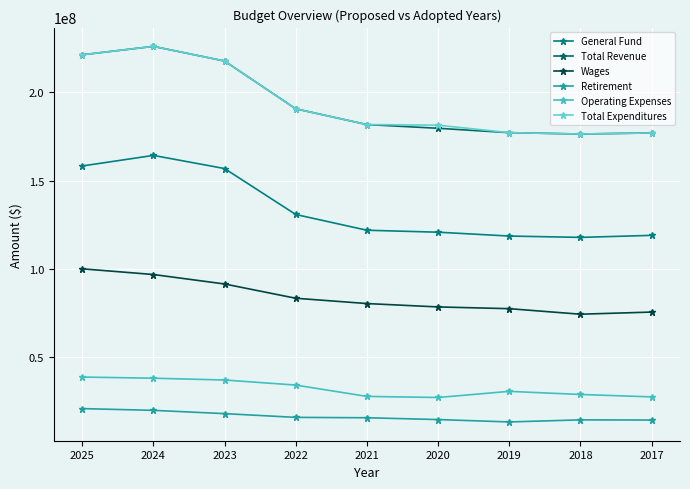

Does the chart have visible grid lines?

Yes